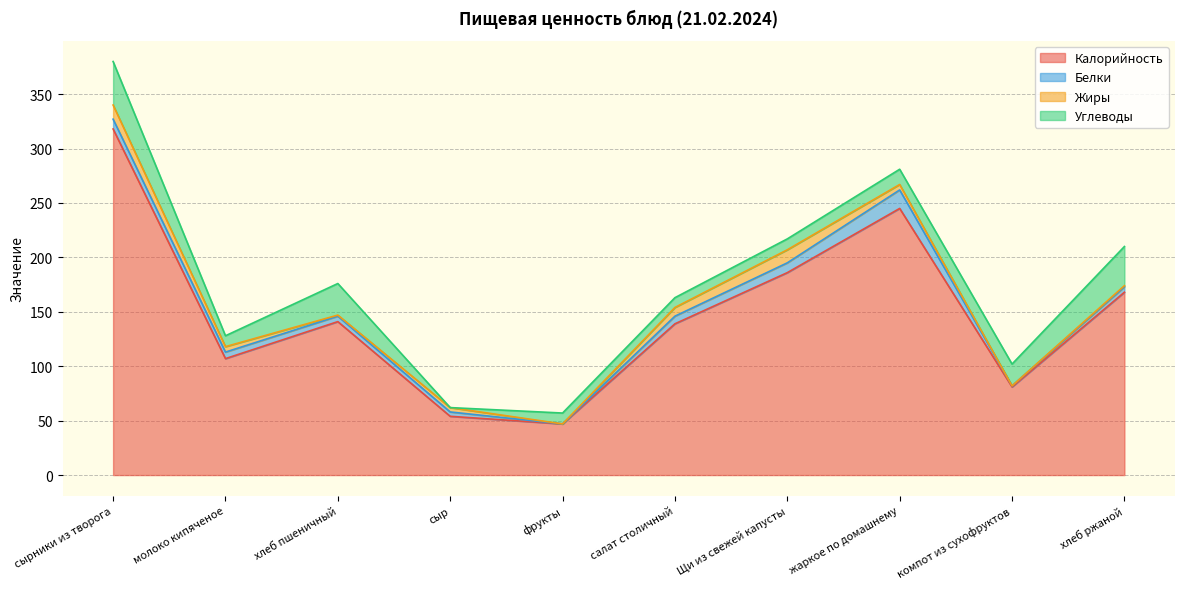

What is the sum of all Углеводы values?

178